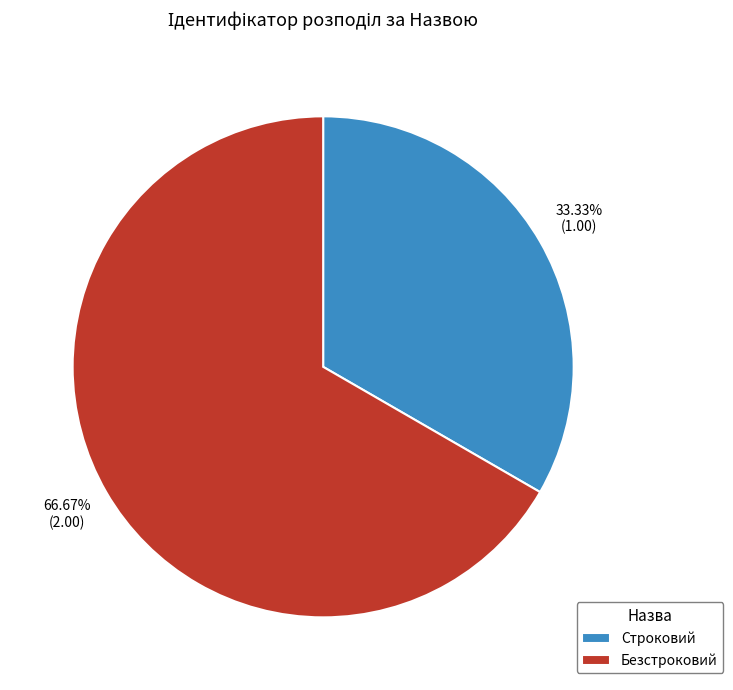

To the nearest percent, what is the difference between the largest and smallest slice percentages?

33%